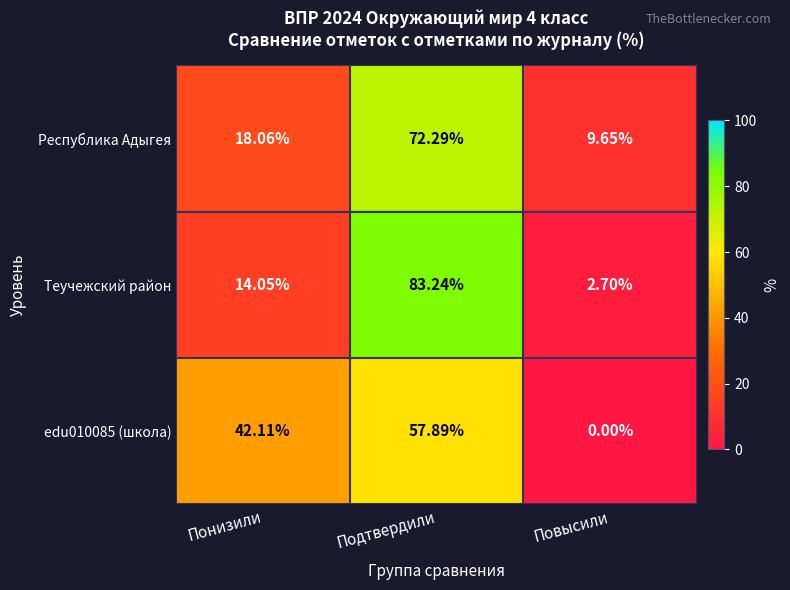

Between Понизили and Подтвердили, which series saw the biggest shift?

Теучежский район